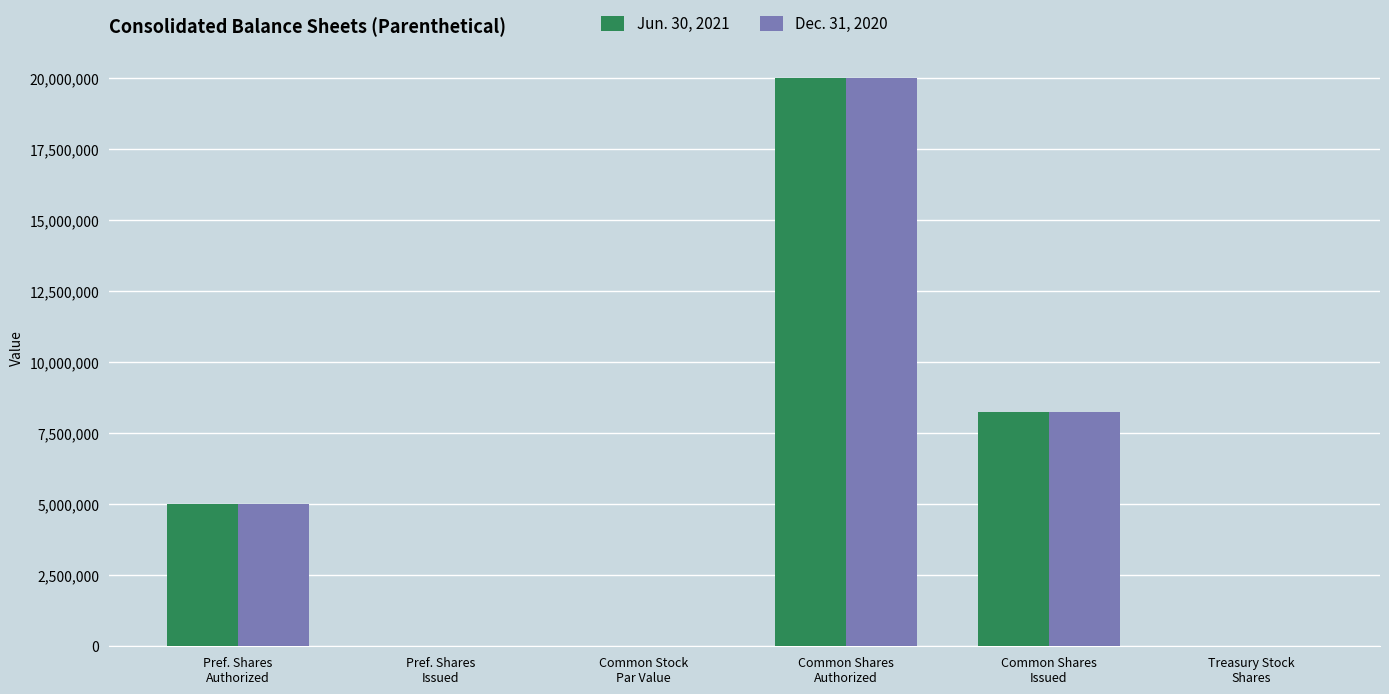

What is the highest value of the Jun. 30, 2021 series?

20000000.0